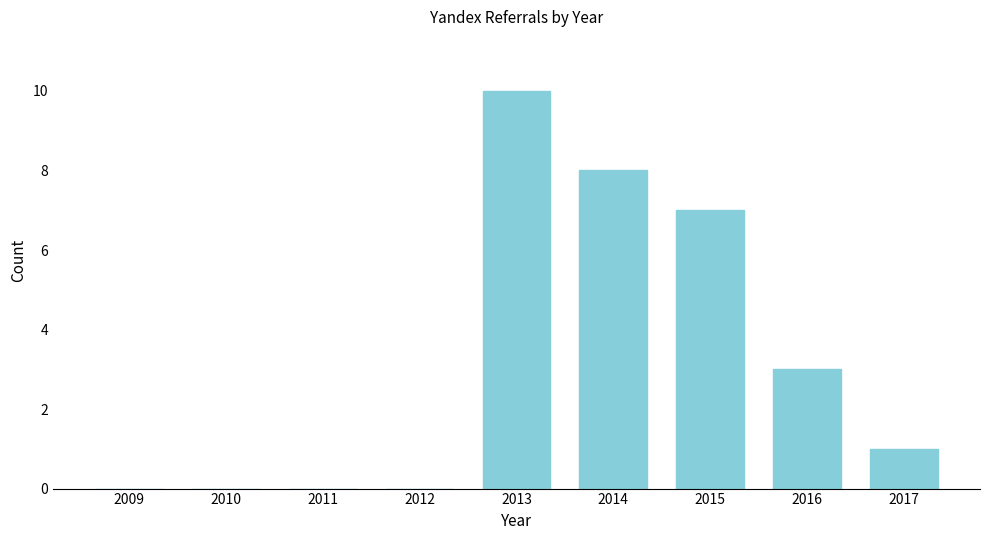

Reading left to right, transcribe all the data shown in this chart.

2009=0	2010=0	2011=0	2012=0	2013=10	2014=8	2015=7	2016=3	2017=1